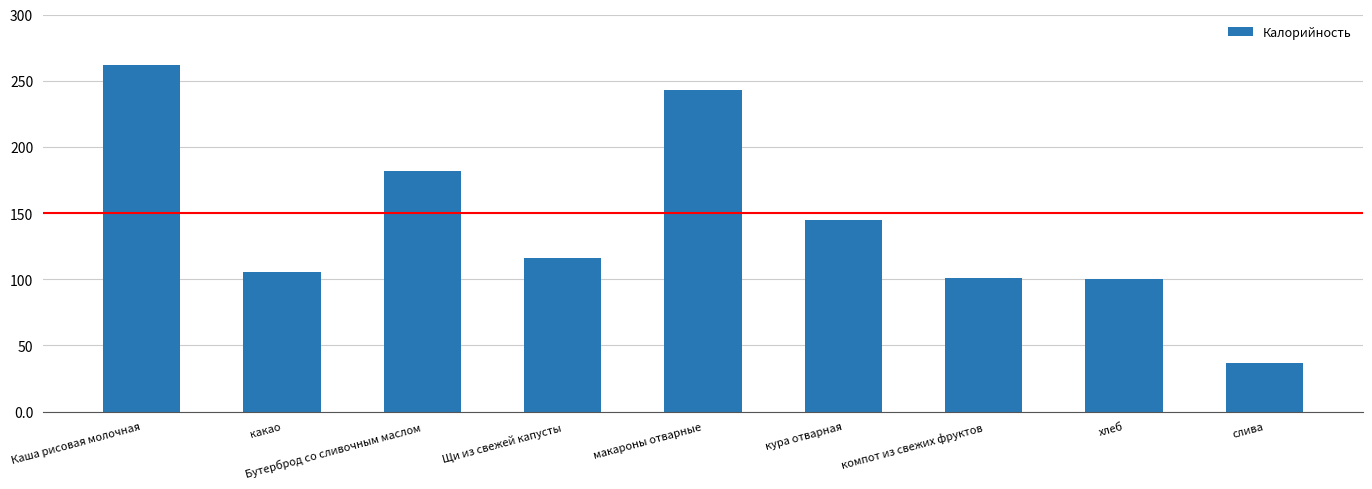

What is the change in value from макароны отварные to кура отварная?

-98.0